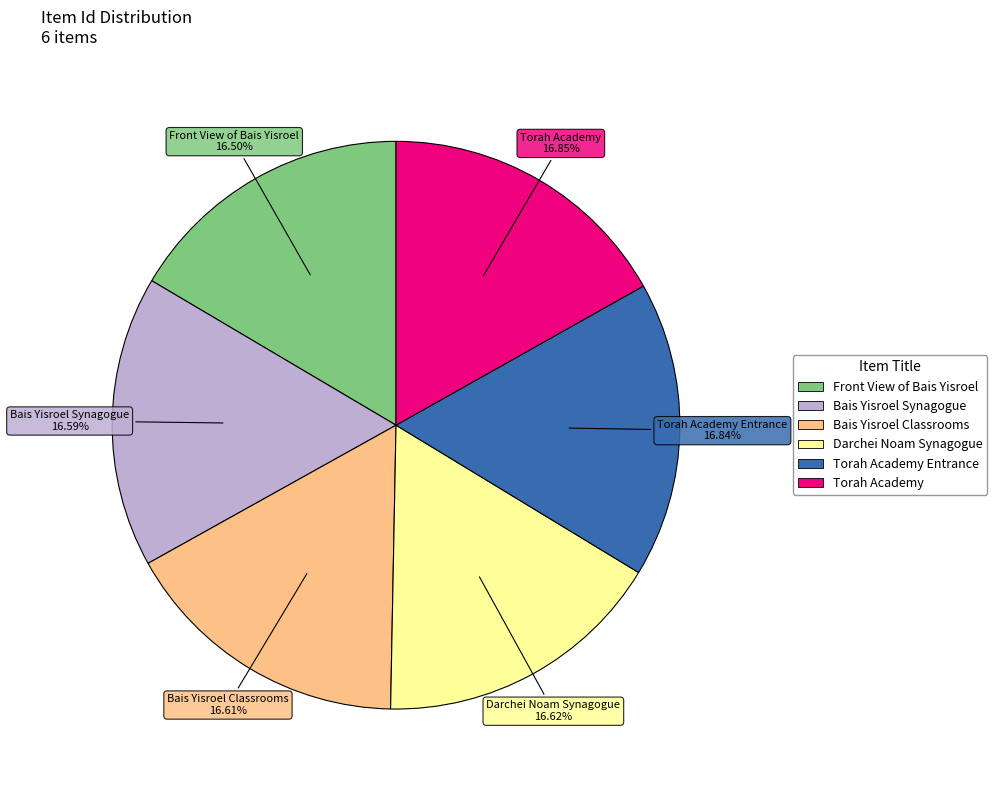

How many segments does this pie chart have?

6